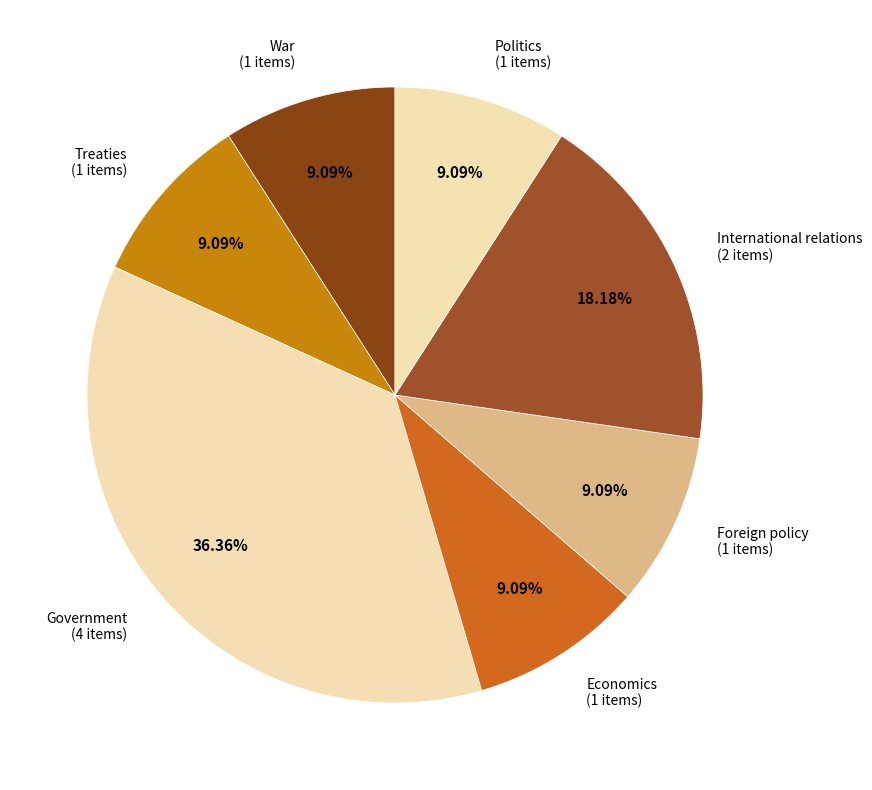

What is the ratio of the value at International relations to the value at Government?

0.5